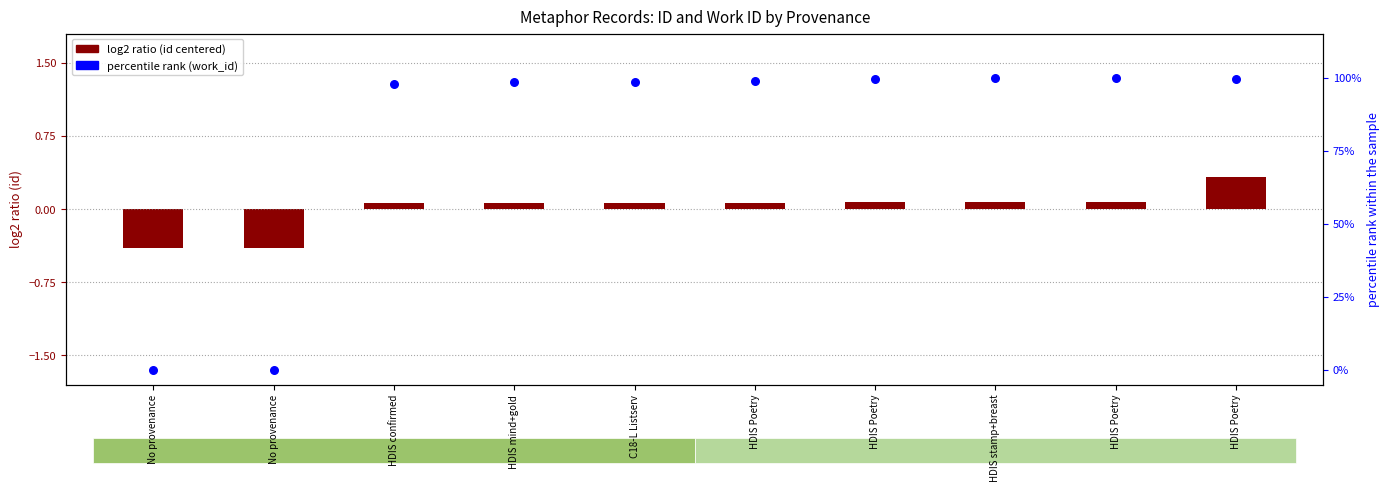

Which series has the largest total across all categories?

percentile rank (work_id)